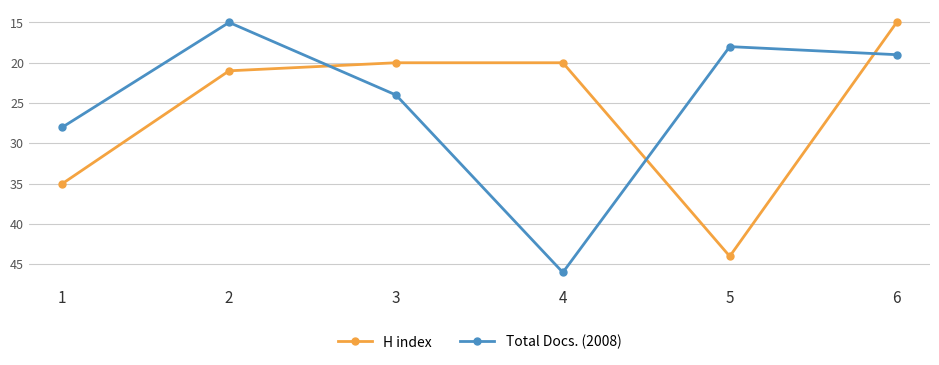

What is the value of the Total Docs. (2008) point at the 4th from the left?

46